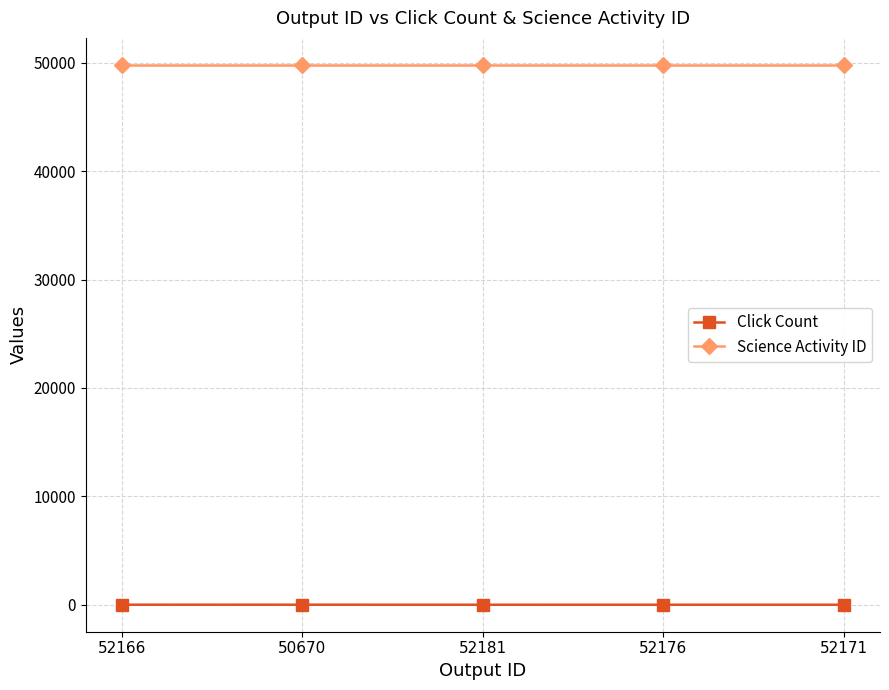

What is the spread (max minus min) of values at 52176?

49803